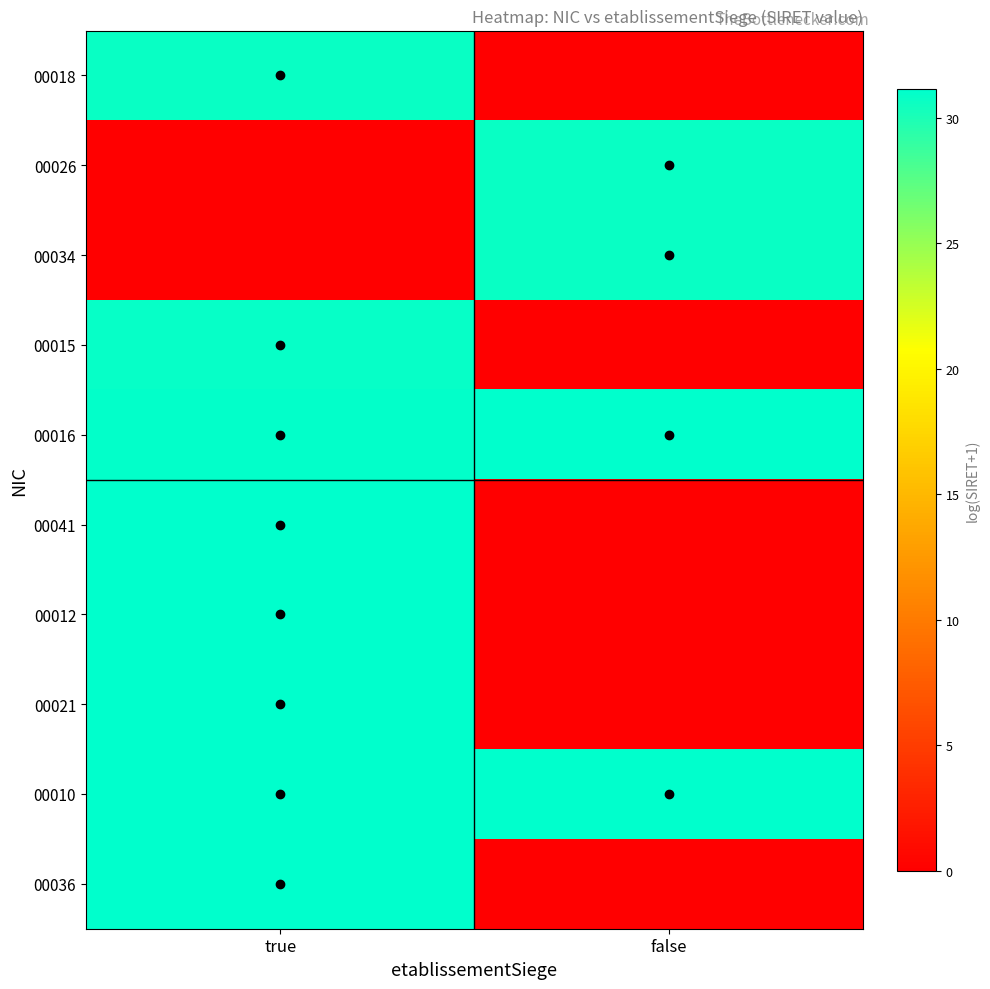

Reading left to right, what are all the values shown in this chart?

00018: true=30.7	false=0.0
00026: true=0.0	false=30.7
00034: true=0.0	false=30.7
00015: true=30.9	false=0.0
00016: true=31.0	false=31.1
00041: true=31.1	false=0.0
00012: true=31.1	false=0.0
00021: true=31.1	false=0.0
00010: true=31.2	false=31.1
00036: true=31.2	false=0.0